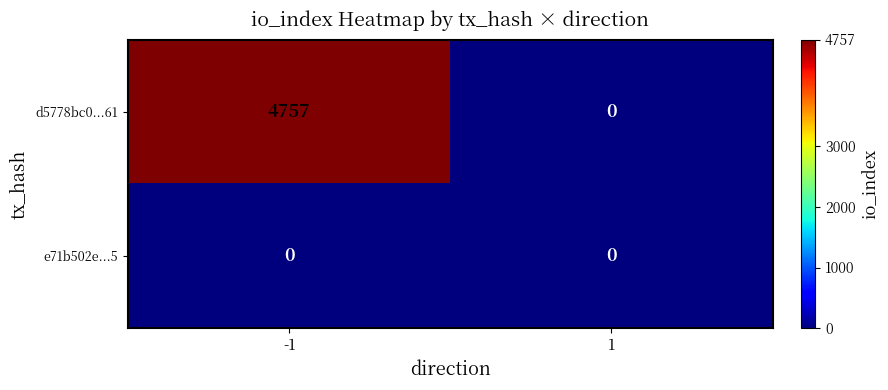

True or false: e71b502e...5 has a value of 0 at -1.

True